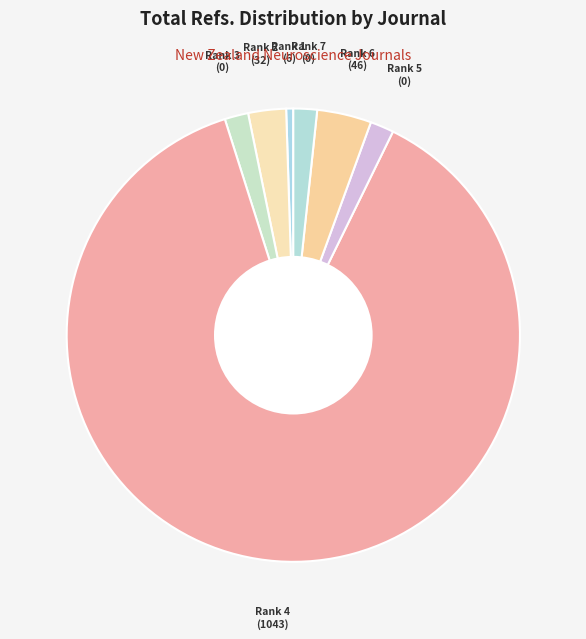

How many segments does this pie chart have?

7